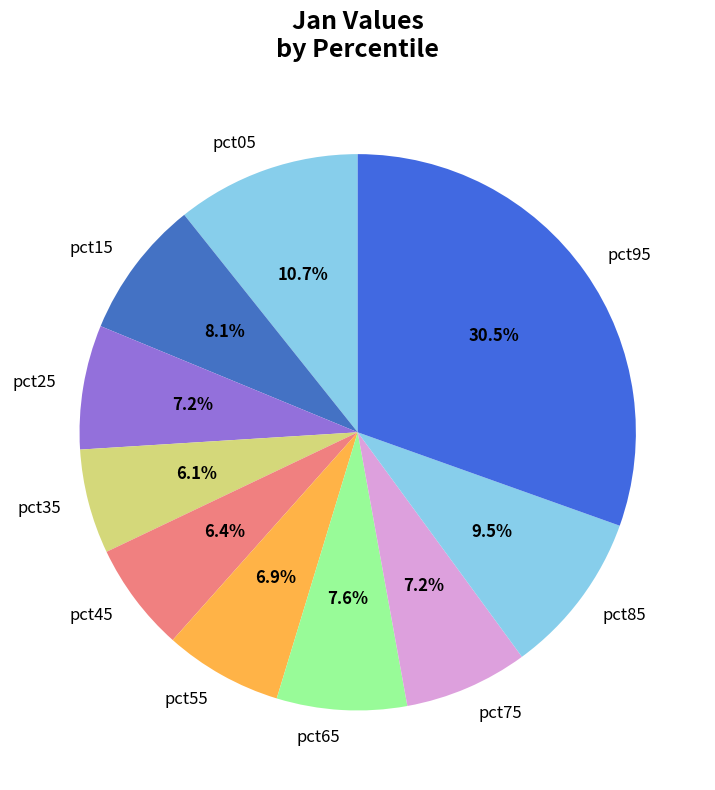

To the nearest percent, what is the average slice percentage?

10%